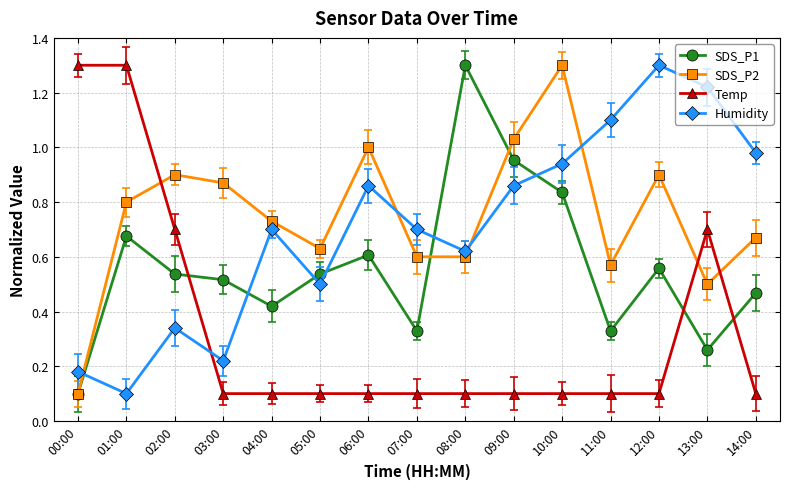

What is the value of the Temp point at the 13th from the left?

0.1